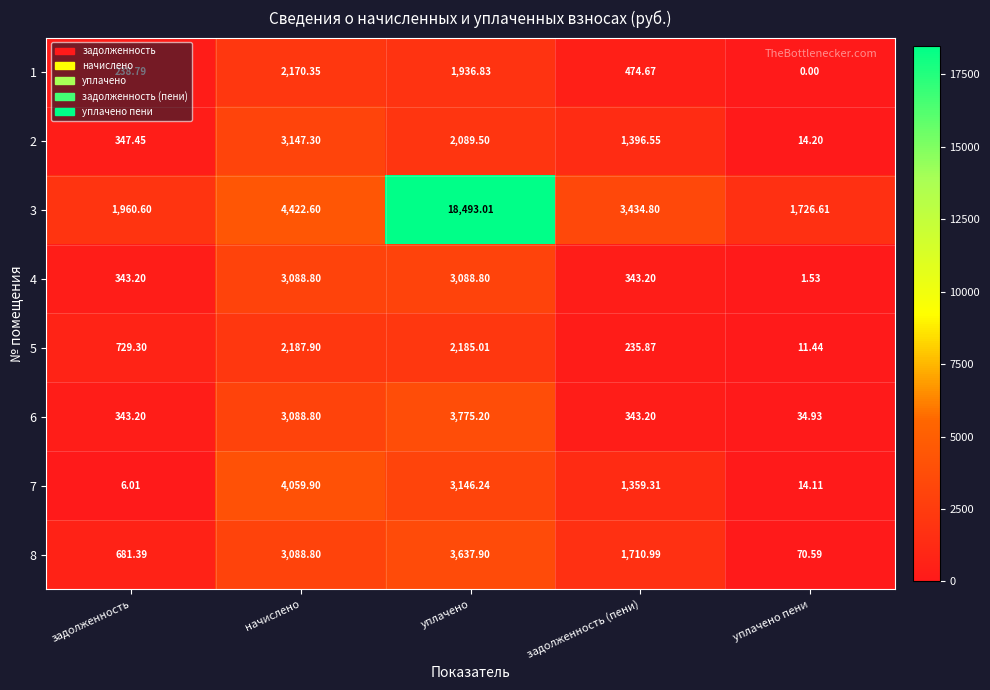

Which category has the lowest value across all series?

уплачено пени